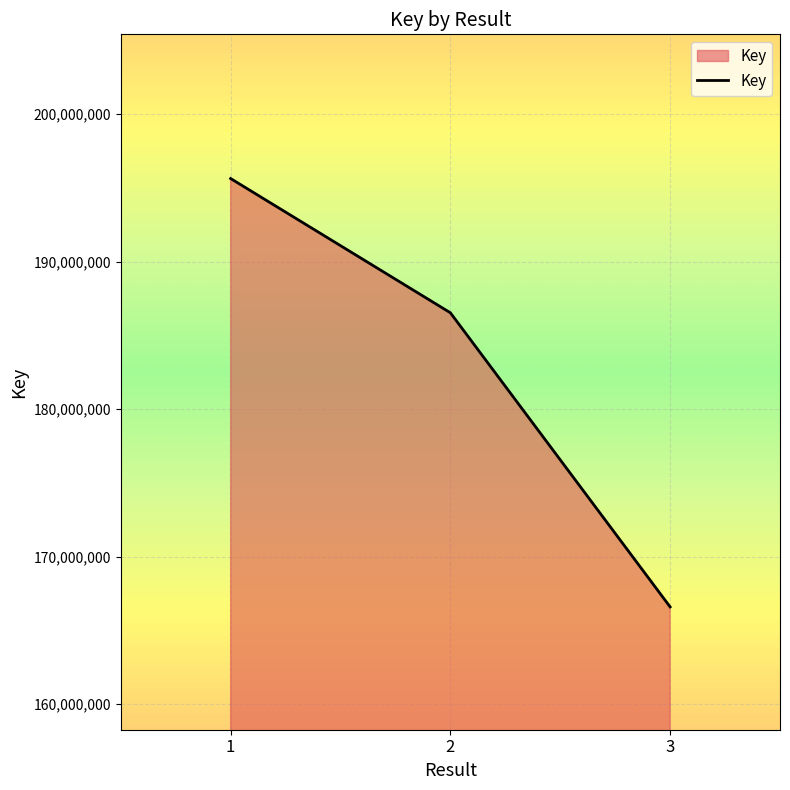

The value at 3 is 166582835. True or false?

True